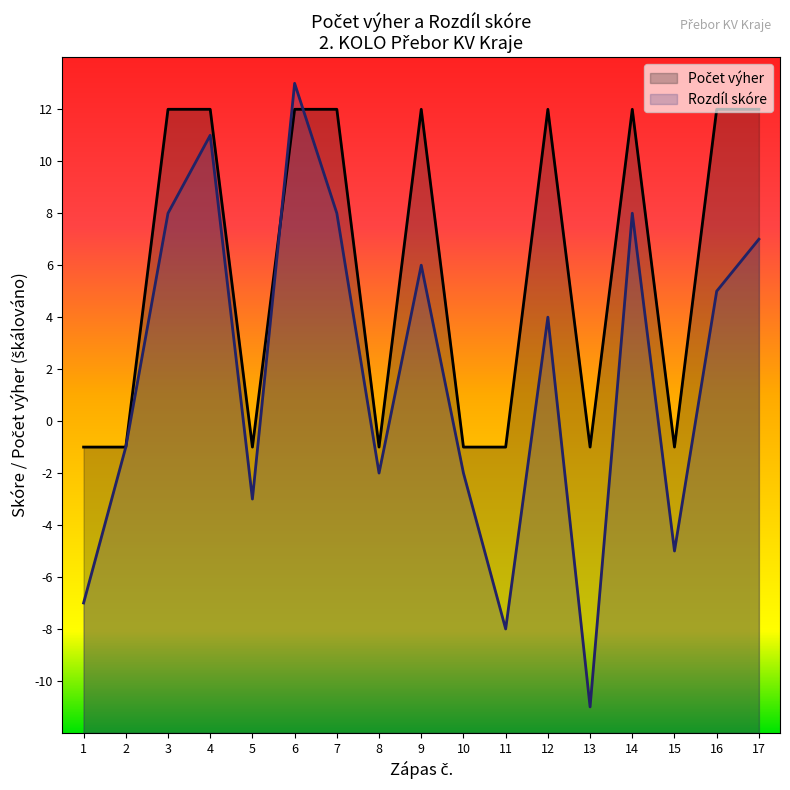

What is the difference between the maximum and minimum values?

13